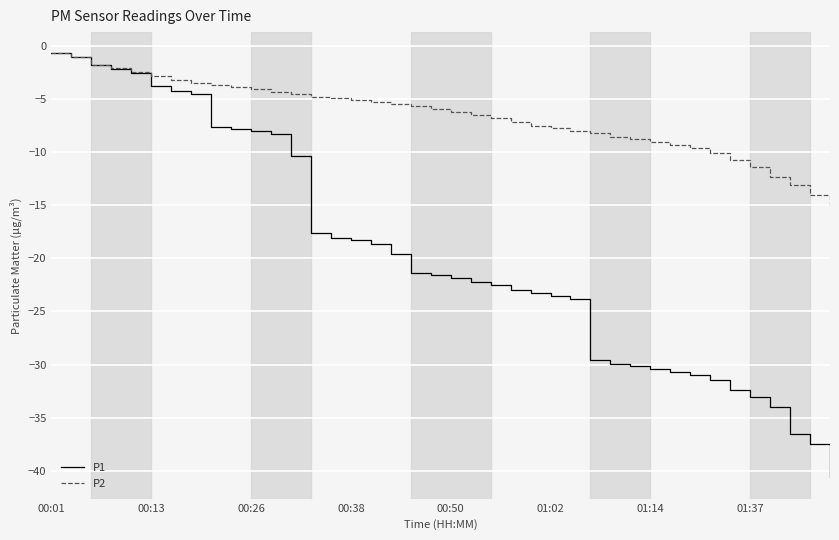

How many lines are shown in the chart?

2